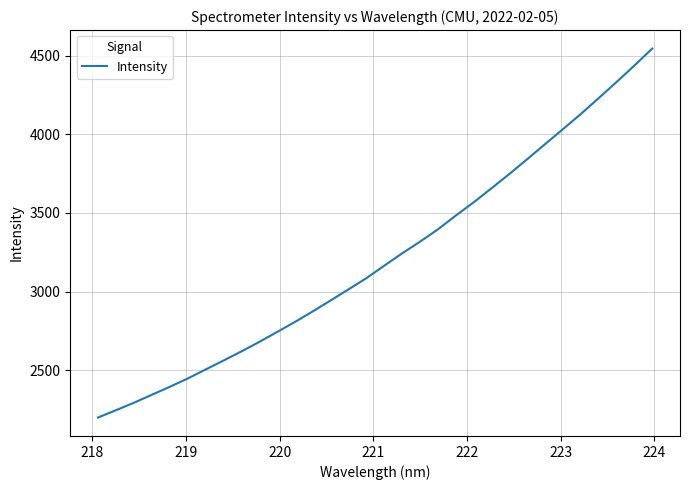

What is the difference between the maximum and minimum values?

2345.9